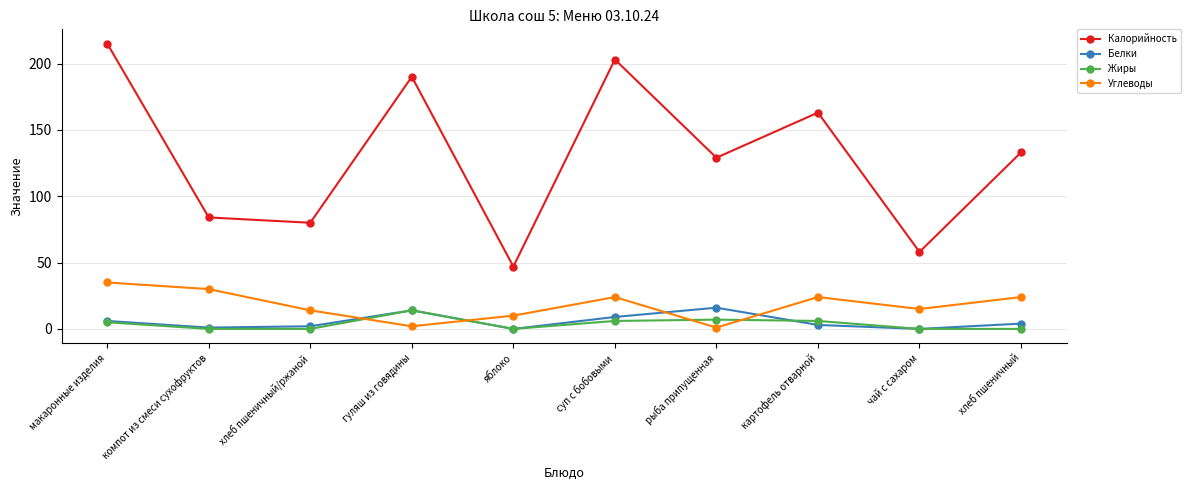

How many lines are shown in the chart?

4